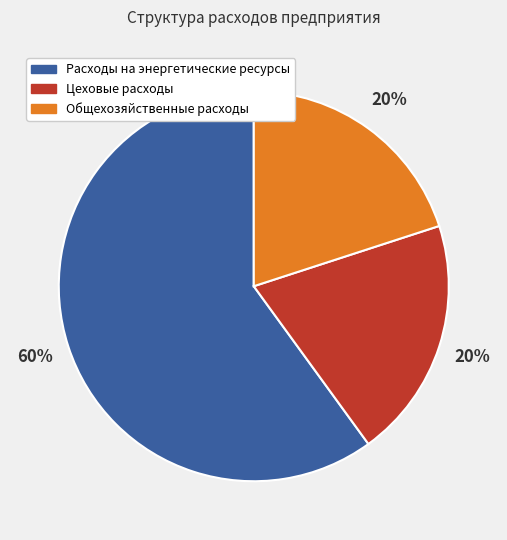

Which has a higher value, Расходы на энергетические ресурсы or Общехозяйственные расходы?

Расходы на энергетические ресурсы